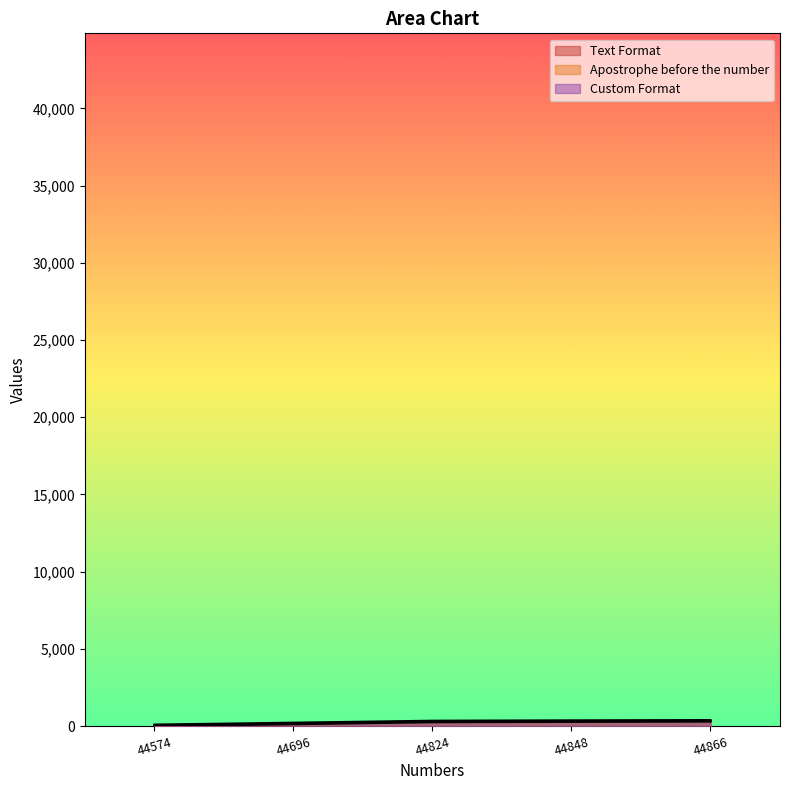

How many distinct data groups are displayed?

3